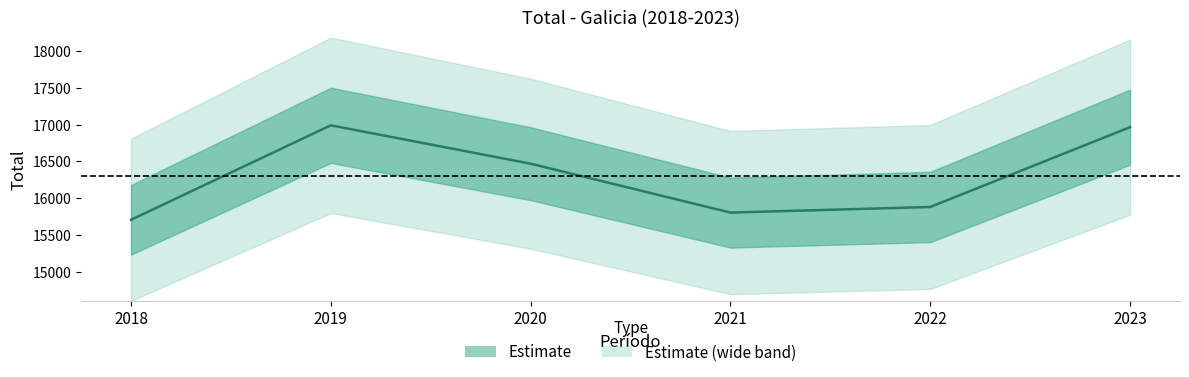

Where is the data nearest to the value 16349?

2020